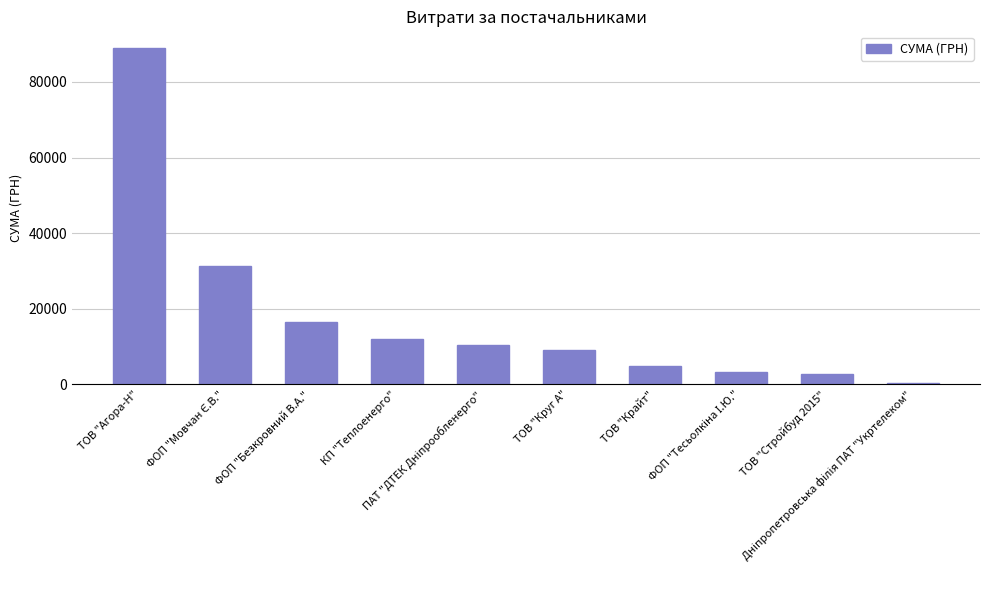

The value at ТОВ "Круг А" is 9130.0. True or false?

True